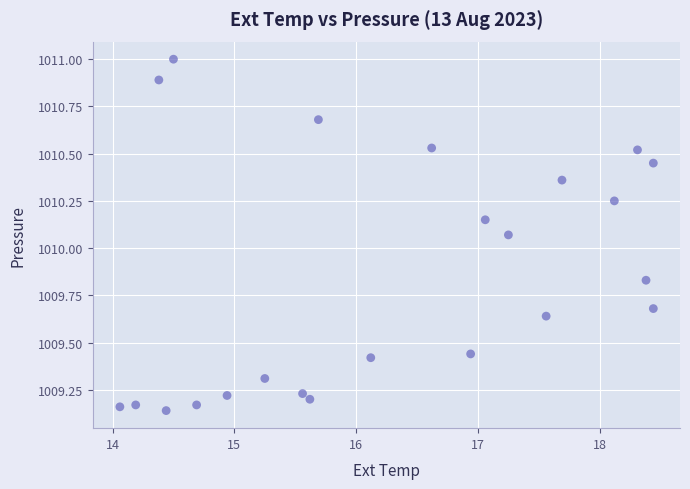

What is the range of X values (max minus min)?

4.4